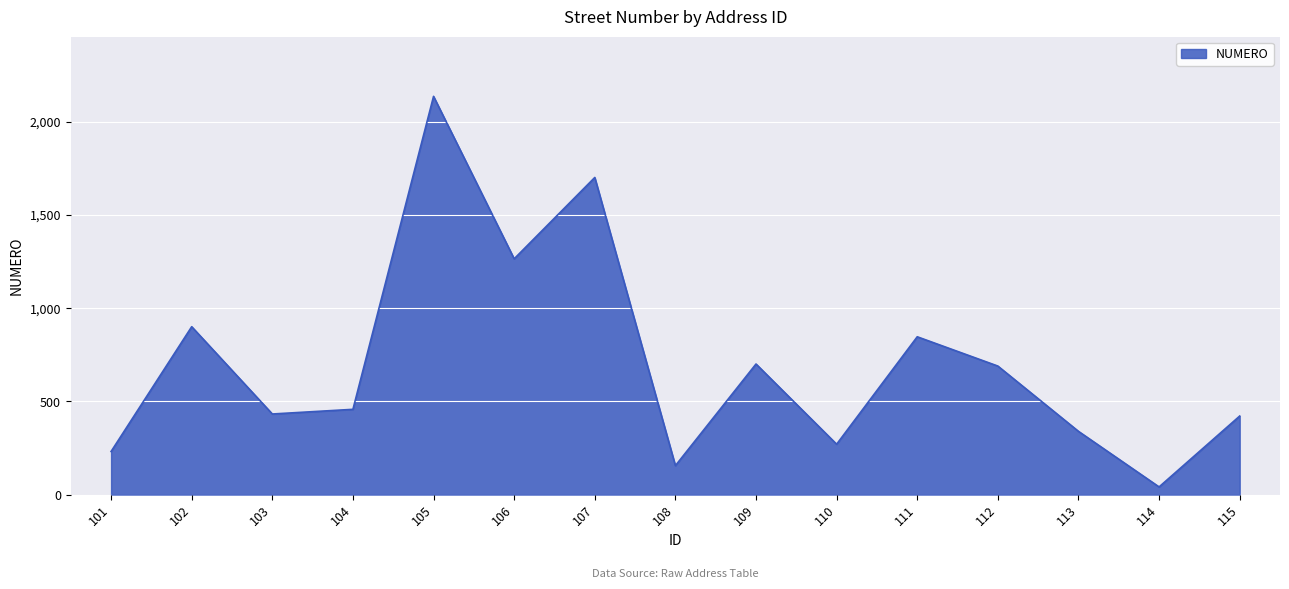

Reading right to left, transcribe all the data shown in this chart.

421	41	339	689	846	270	700	155	1700	1264	2135	457	432	900	231